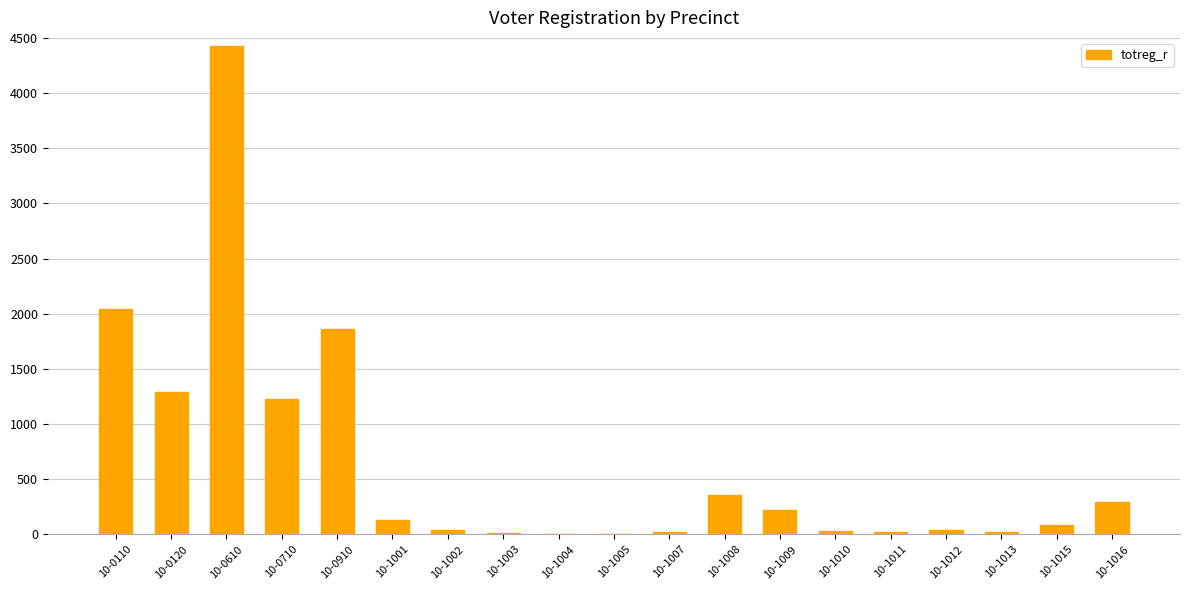

What is the ratio of the value at 10-1001 to the value at 10-1008?

0.4